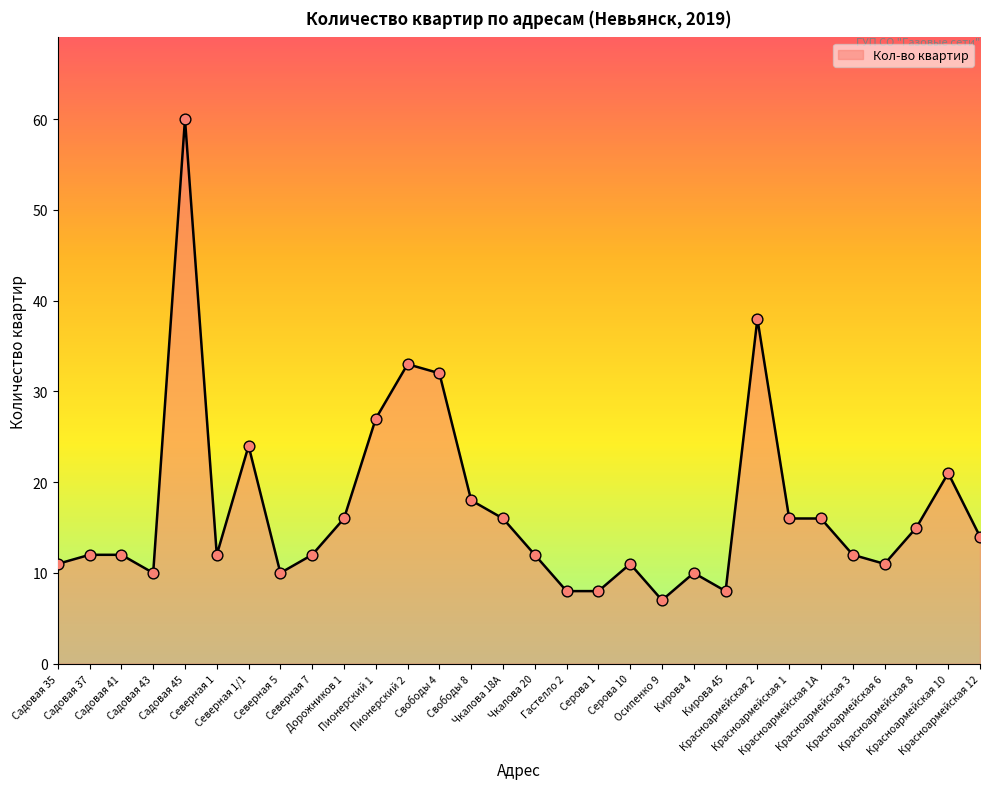

Between Садовая 37 and Свободы 4, which is larger?

Свободы 4